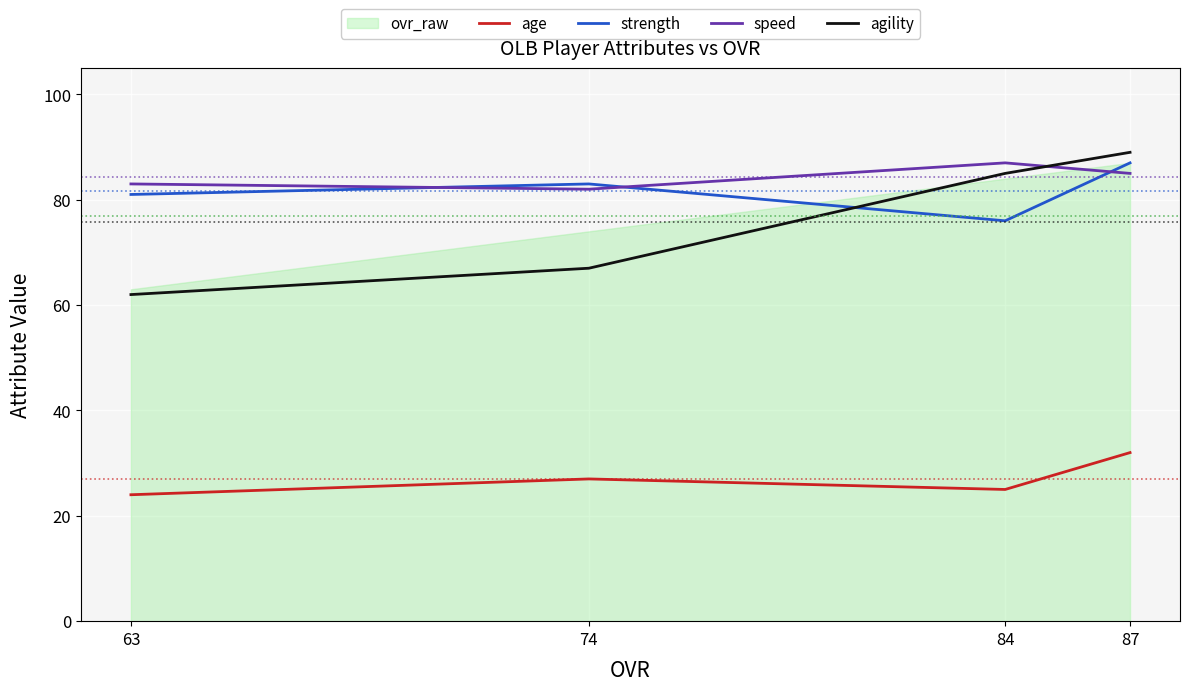

Which series changed the most between 74 and 63?

agility